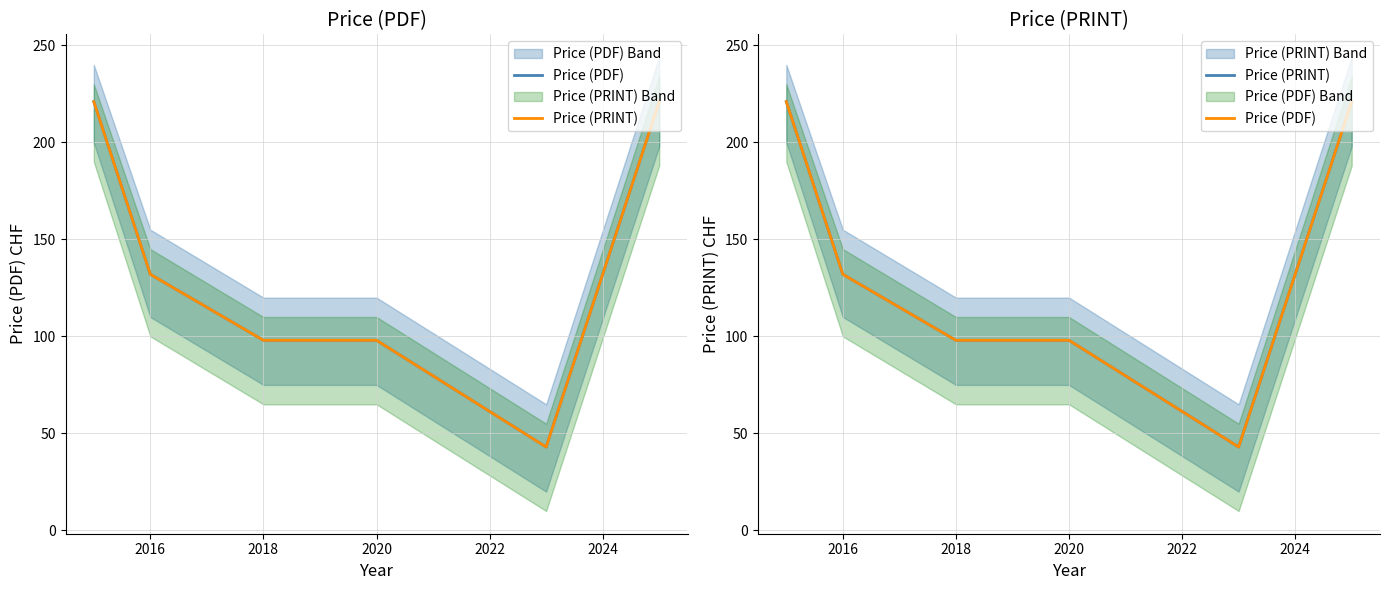

How many lines are shown in the chart?

2